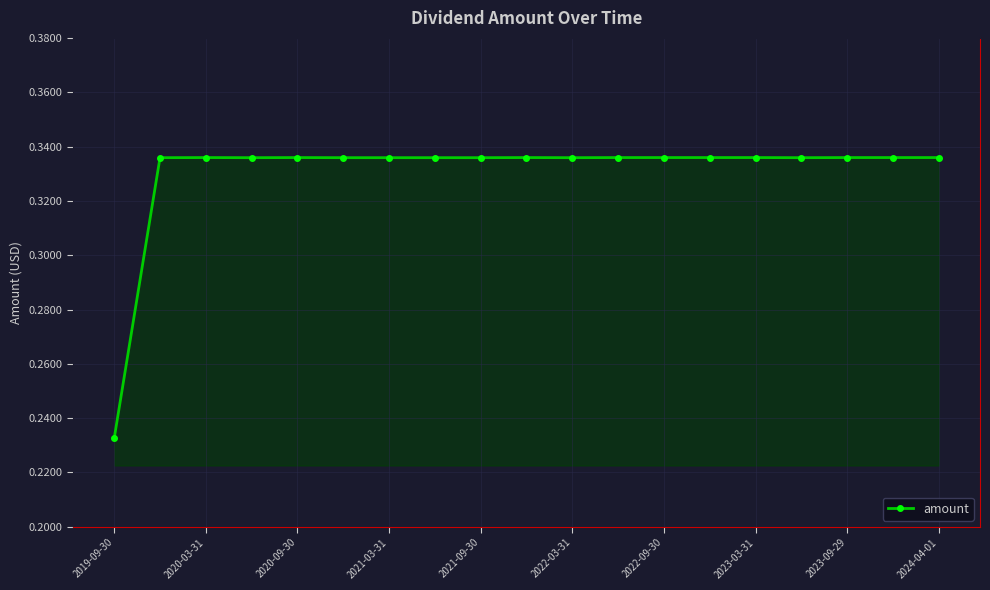

True or false: the data has more than 1 interior local peaks.

True